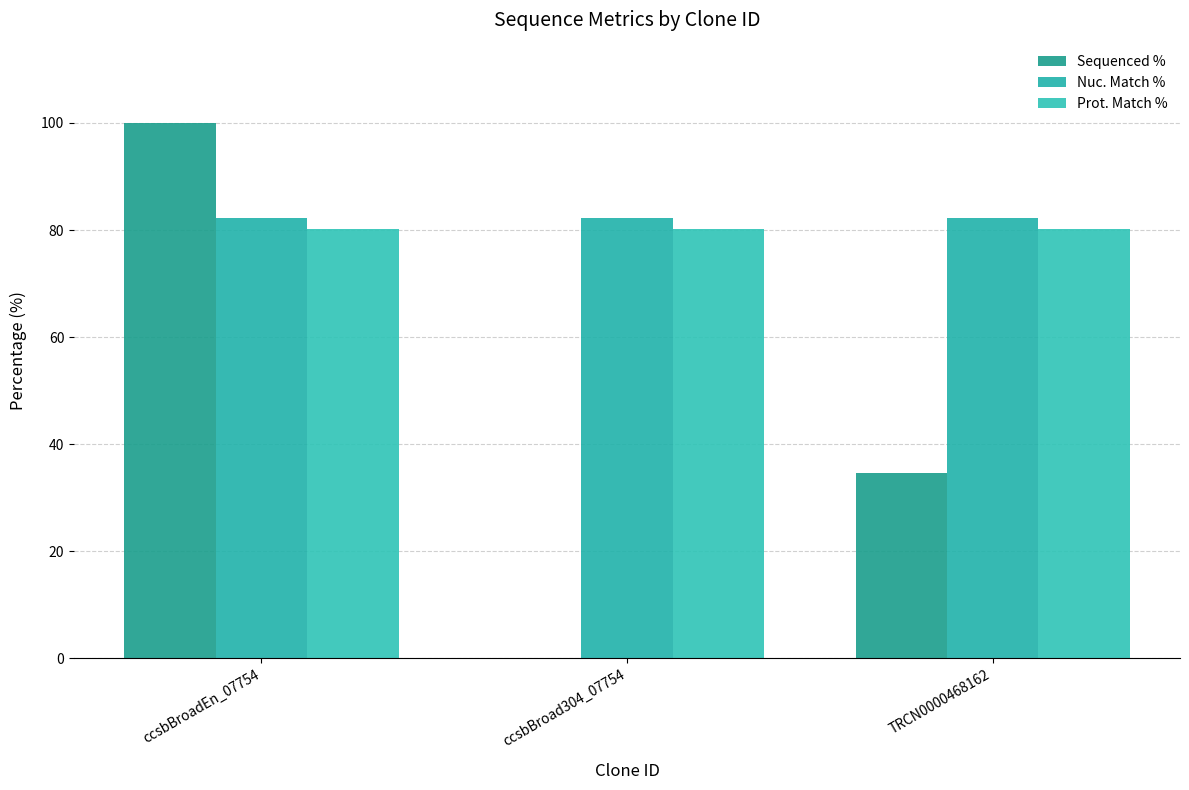

List the labels in order of Sequenced % value, largest first.

ccsbBroadEn_07754, TRCN0000468162, ccsbBroad304_07754